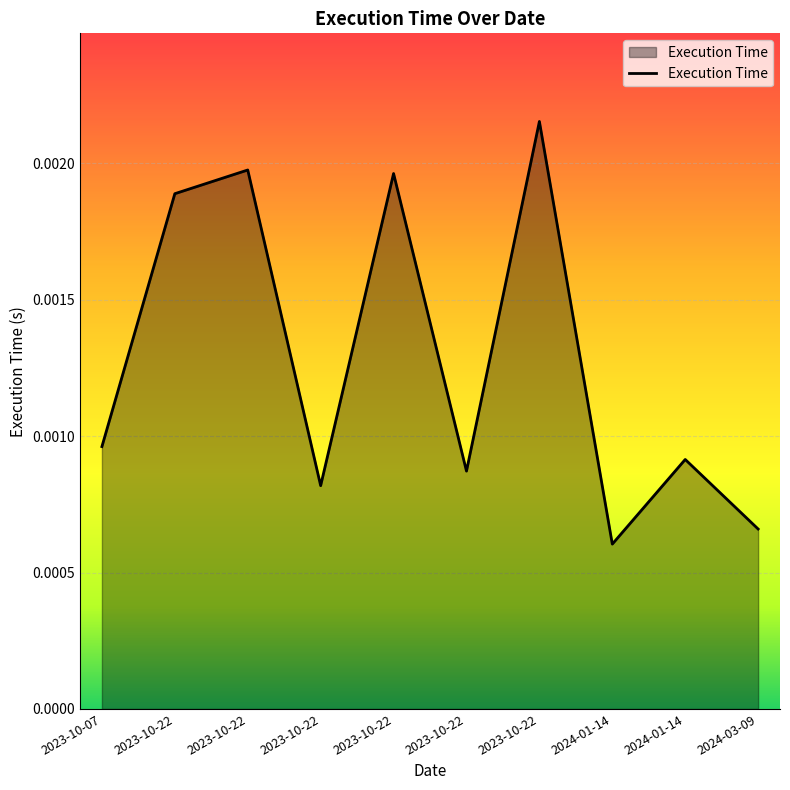

Does the chart have visible grid lines?

Yes